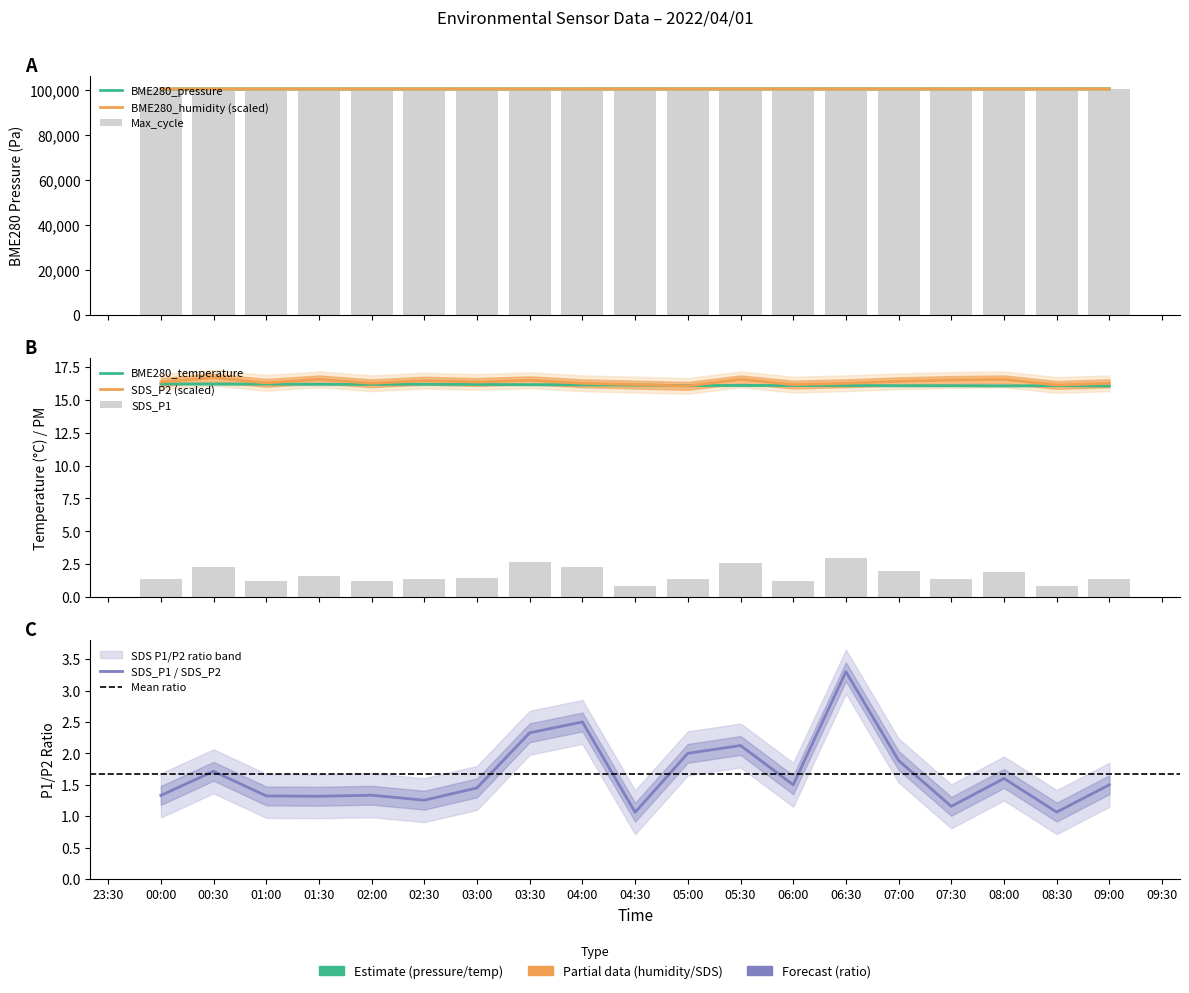

What is the label of the 18th bar from the right?

00:30